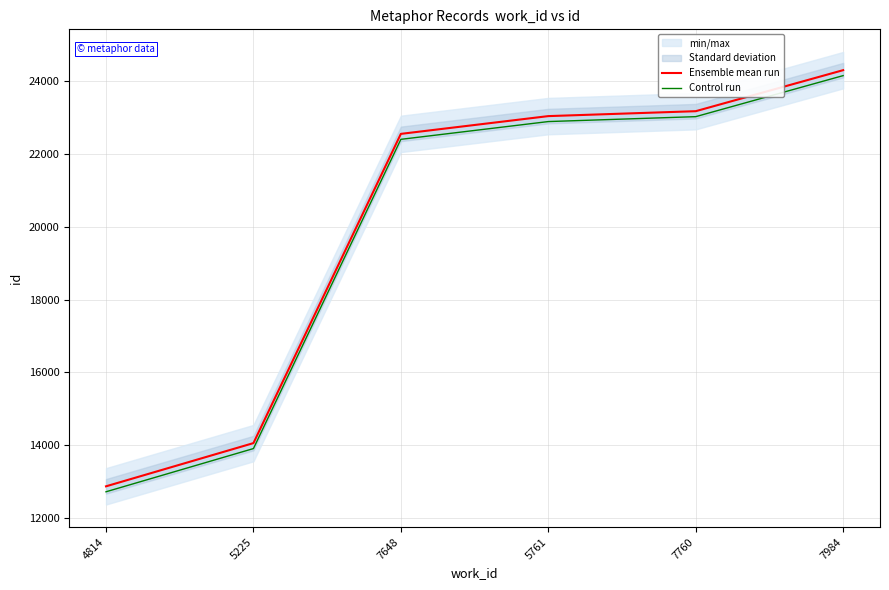

Reading left to right, list all the values displayed in this chart.

Ensemble mean run: 12869	14056	22550	23038	23173	24300
Control run: 12719	13906	22400	22888	23023	24150